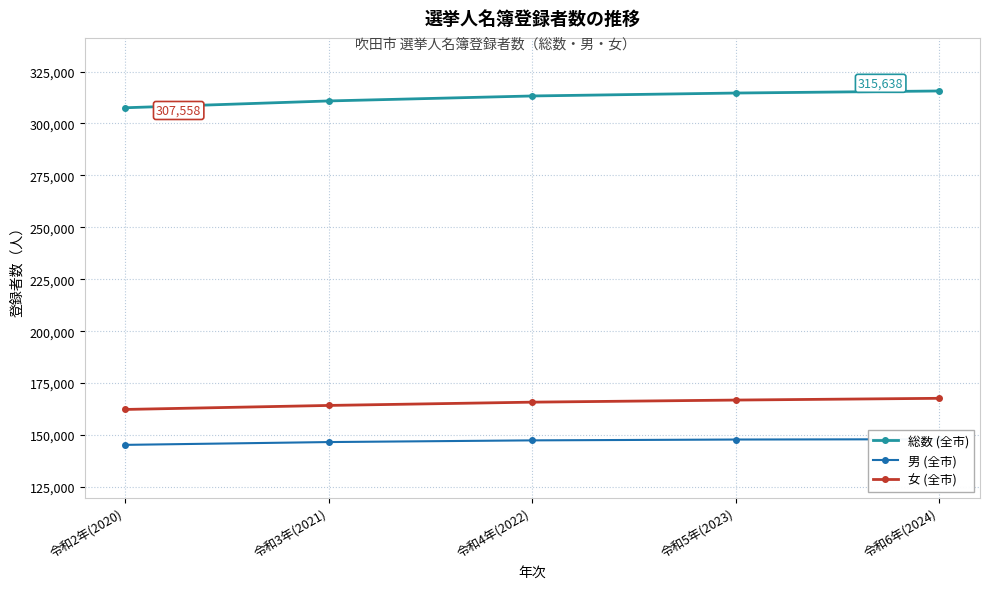

What is the label of the 1st point from the right?

令和6年(2024)